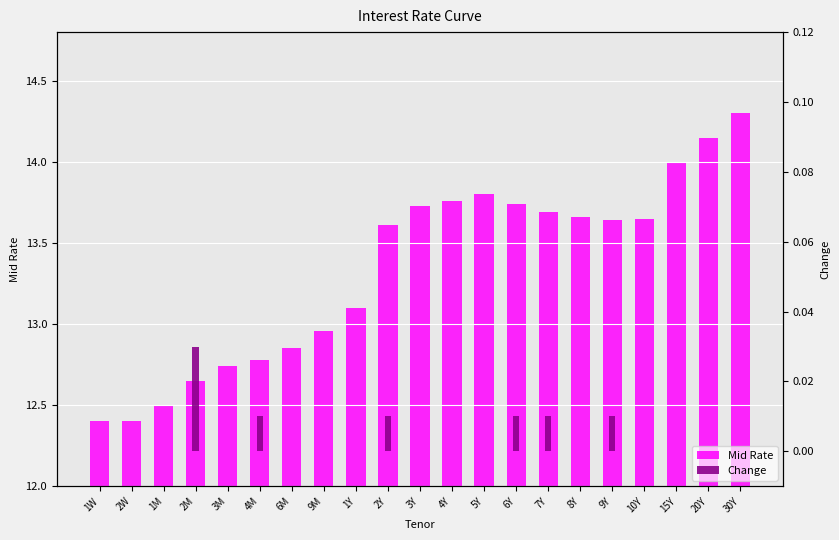

Rank the series by their average value, from lowest to highest.

Change, Mid Rate